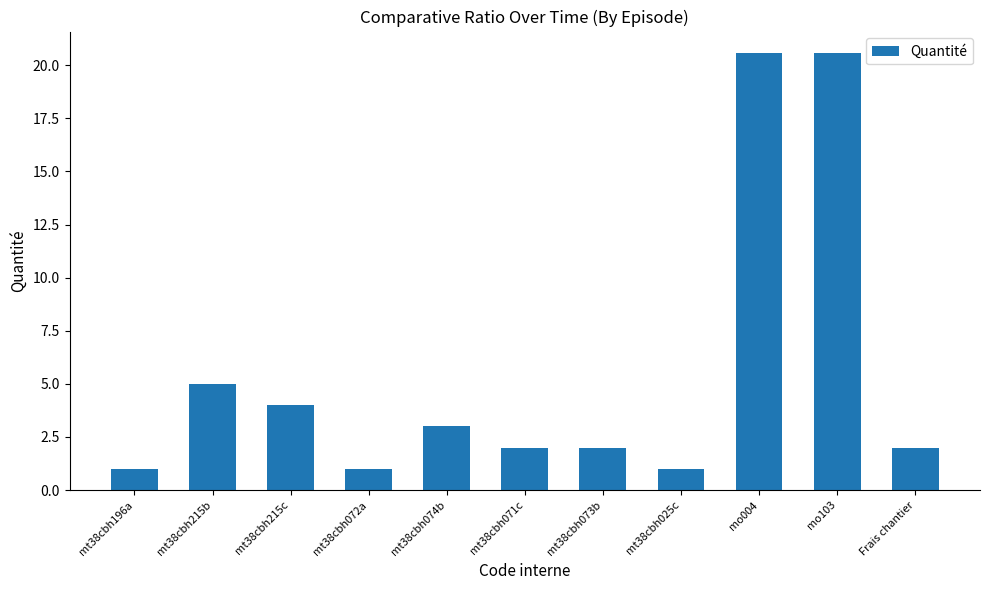

What is the average value?

5.6